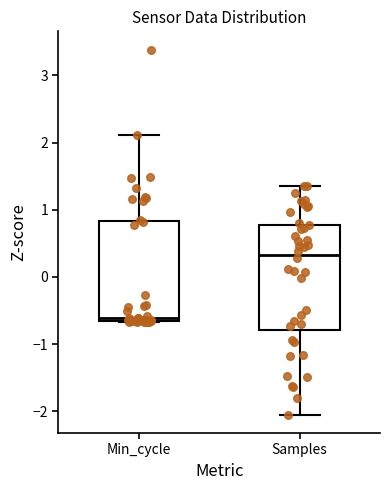

Which box has the highest median line?

Samples